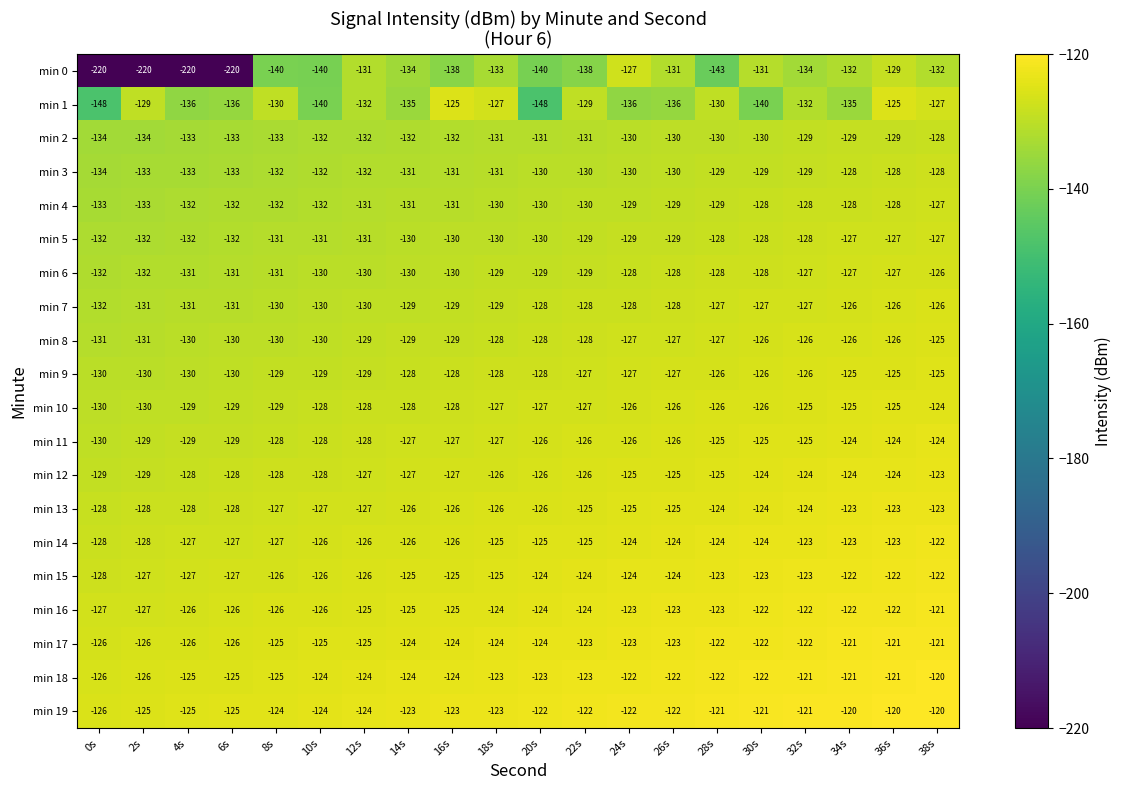

What is the minimum value shown in the chart?

-220